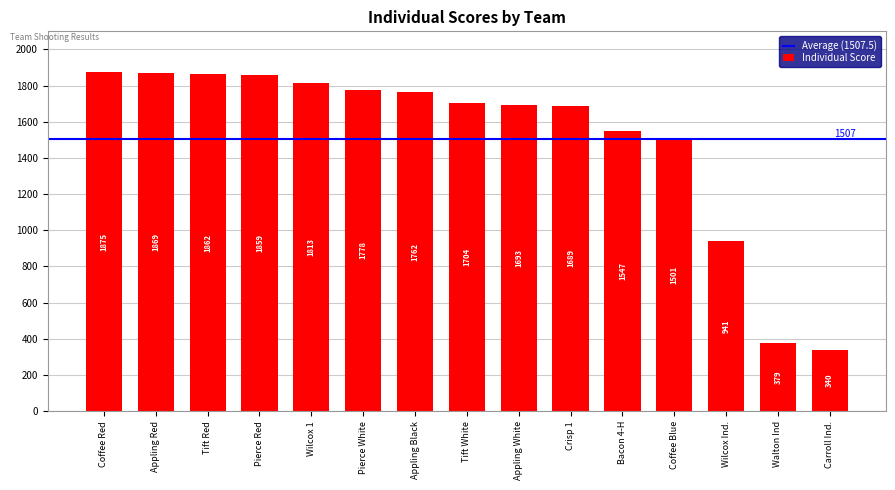

How many bars are there in total?

15